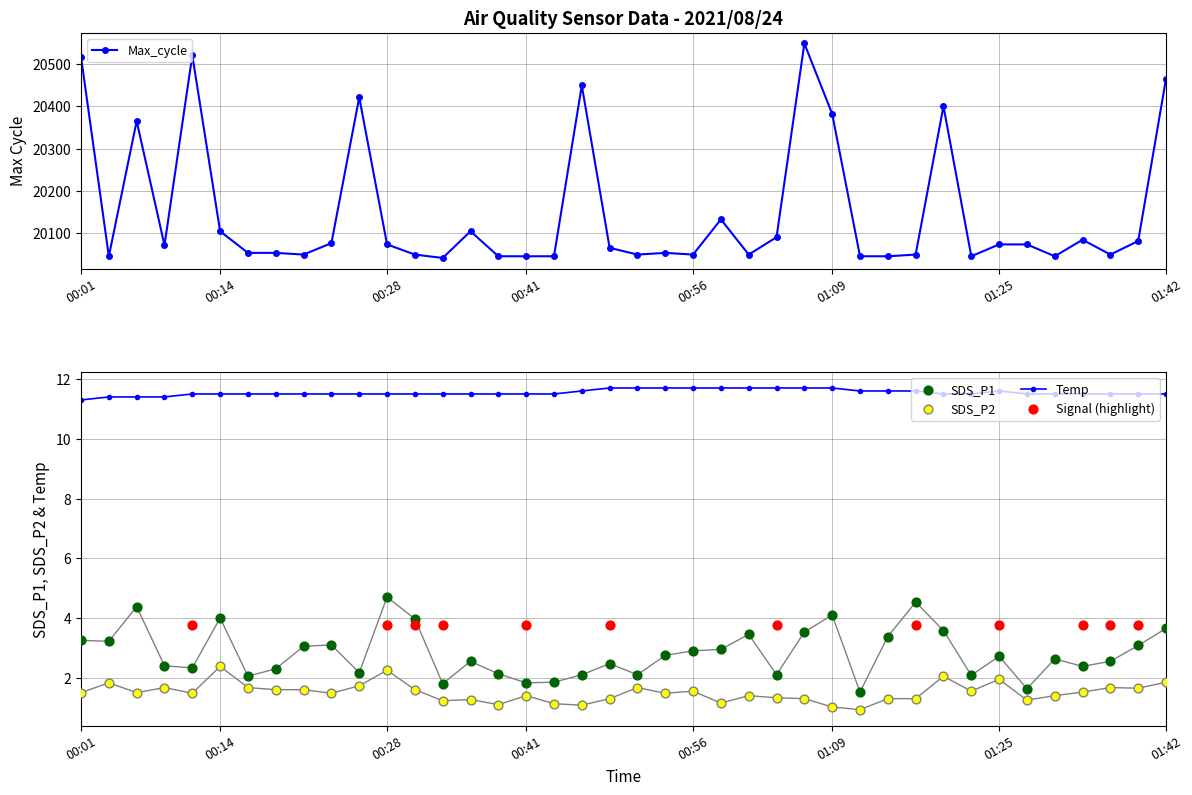

Which series reaches the minimum Y coordinate?

SDS_P2